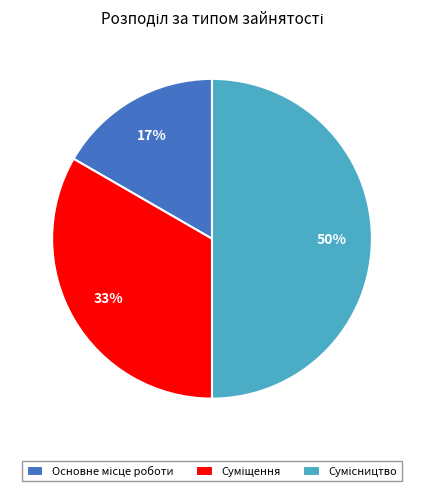

To the nearest percent, what is the average slice percentage?

33%